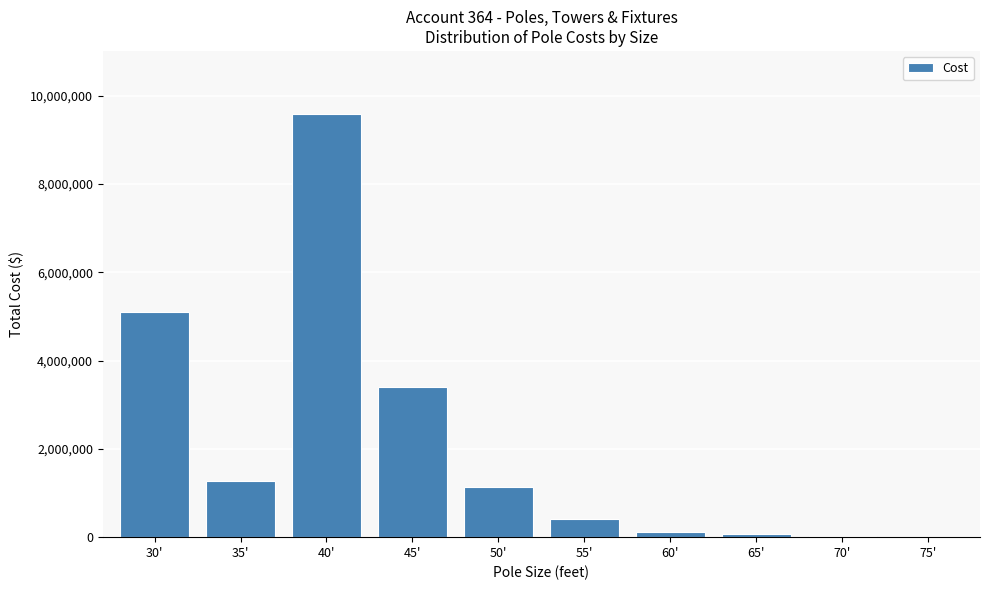

At which category does the chart reach its peak across all series?

40'